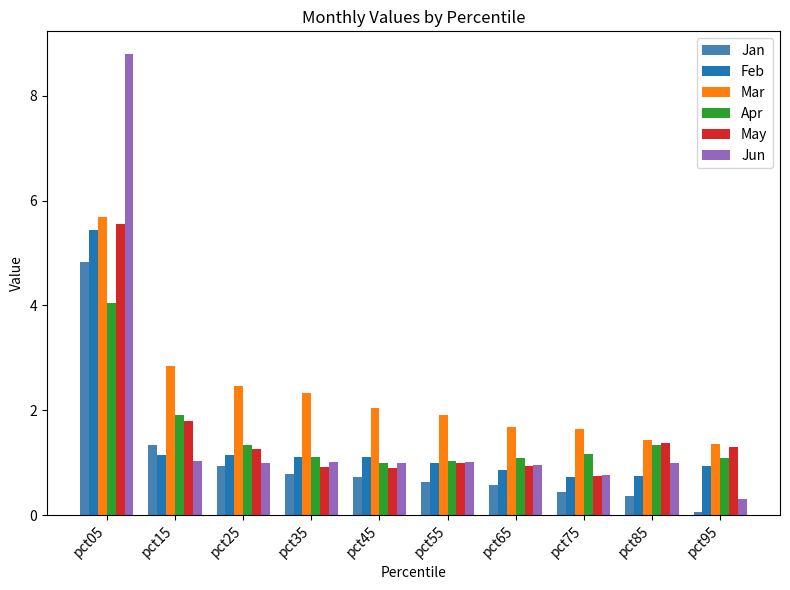

Which series has the largest total across all categories?

Mar